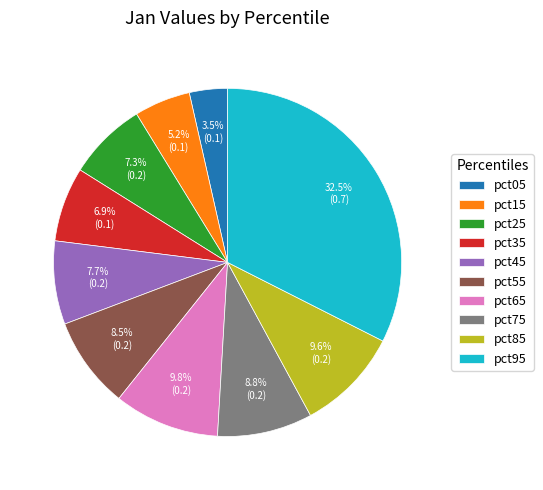

Does pct45 account for over 50% of the chart?

No